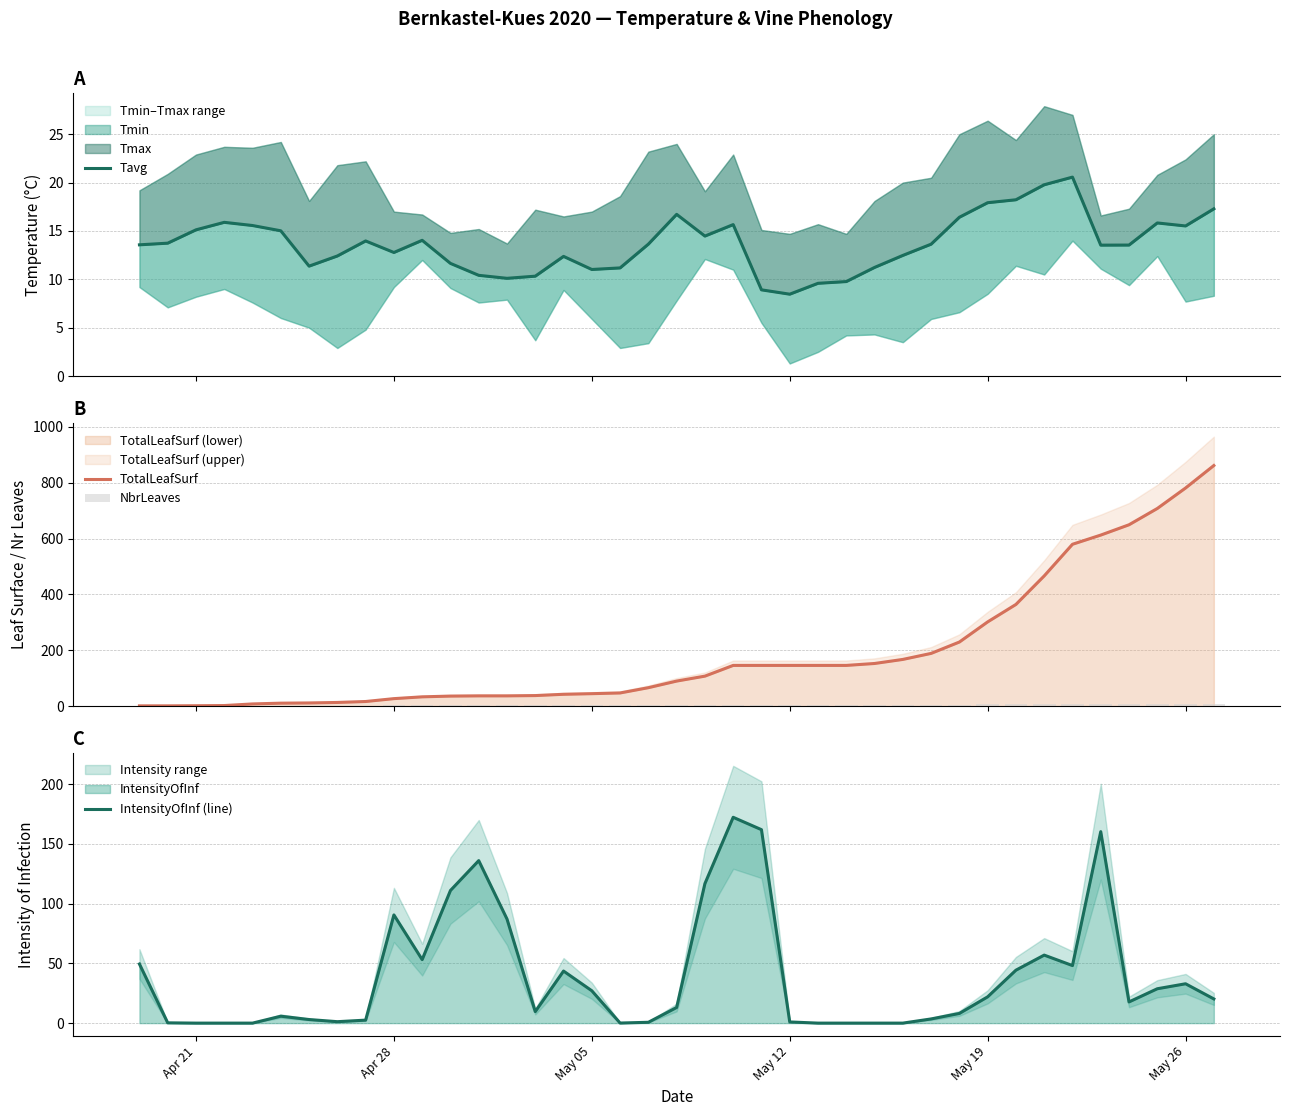

What is the greatest value displayed?

861.6